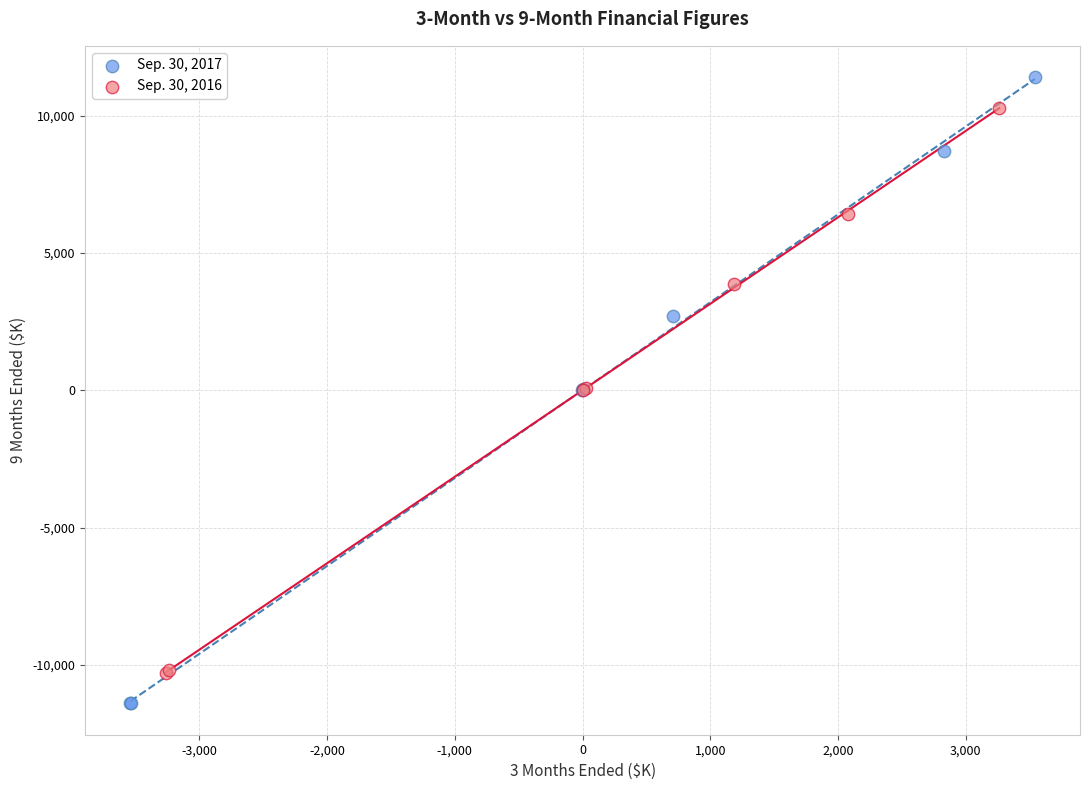

Which series has the widest spread of Y values?

Sep. 30, 2017